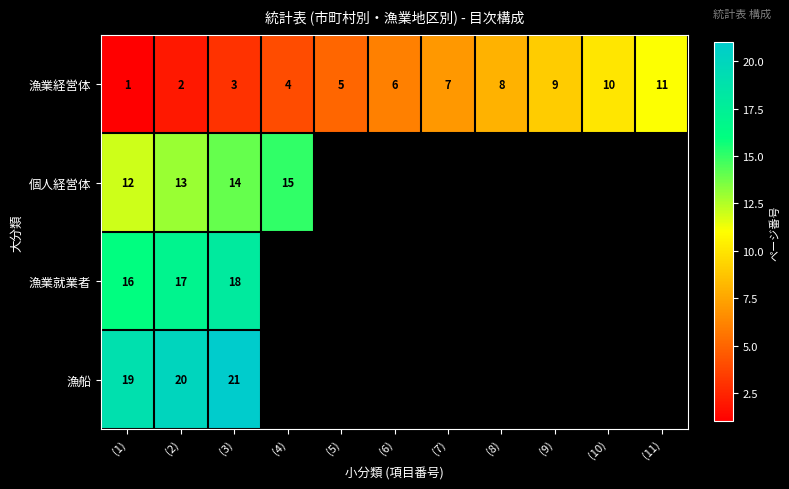

What is the total value across all series at (1)?

48